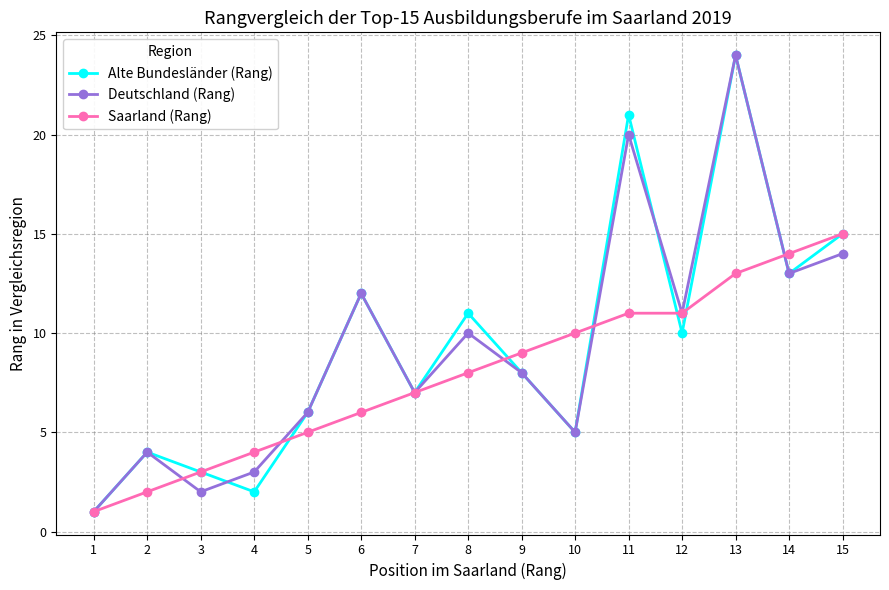

What are all the series names shown in the legend?

Alte Bundesländer (Rang), Deutschland (Rang), Saarland (Rang)